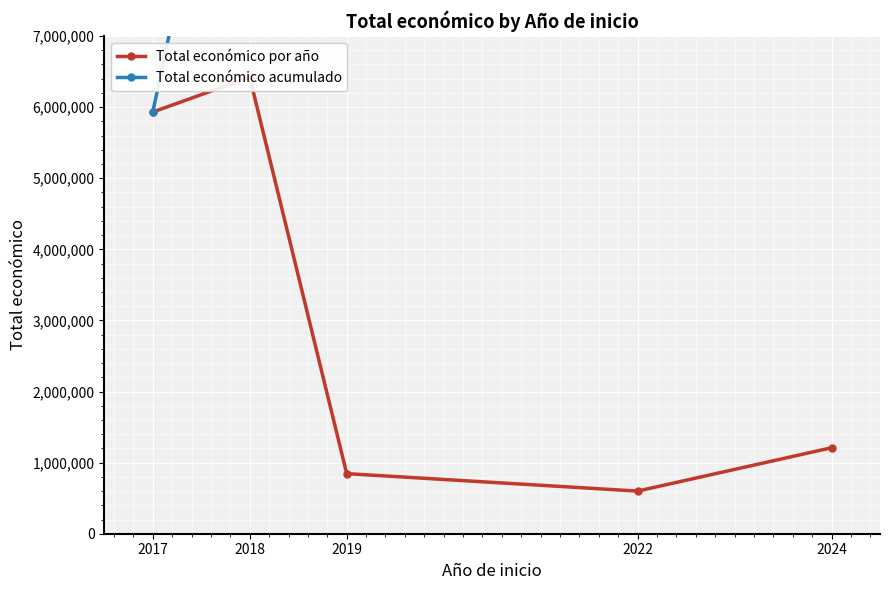

What is the difference between the maximum and minimum values in the Total económico por año series?

5820970